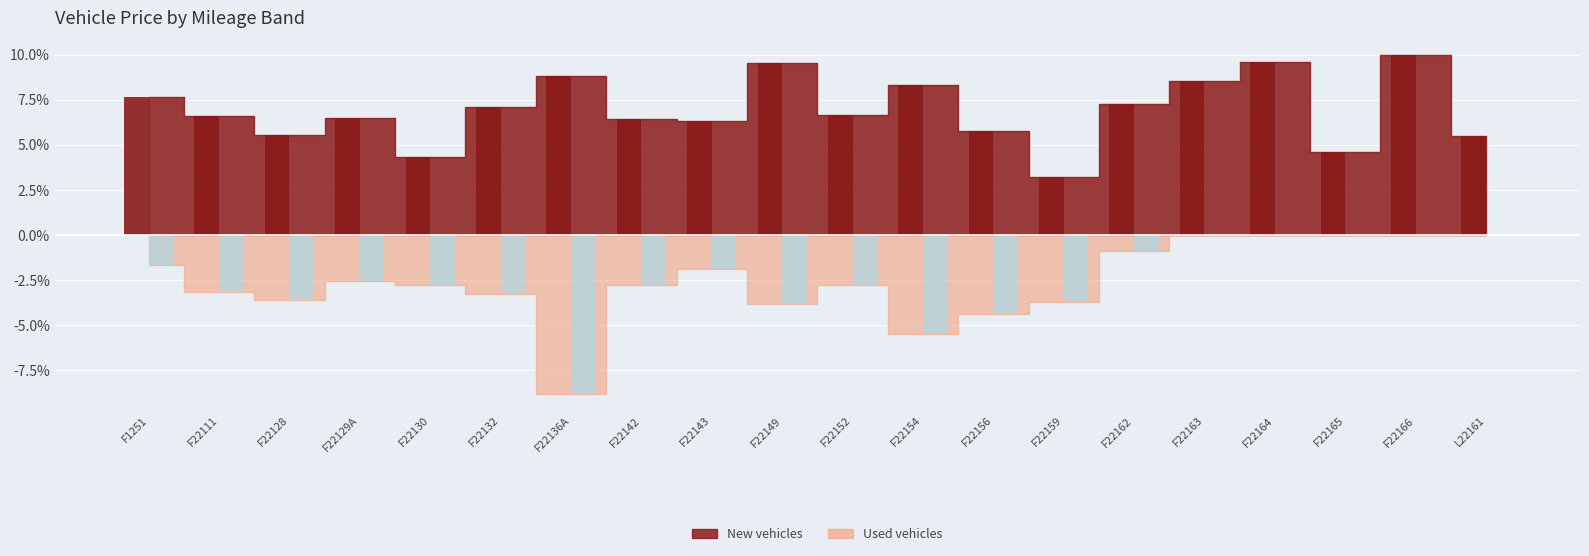

What is the label of the 12th bar from the left?

F22154